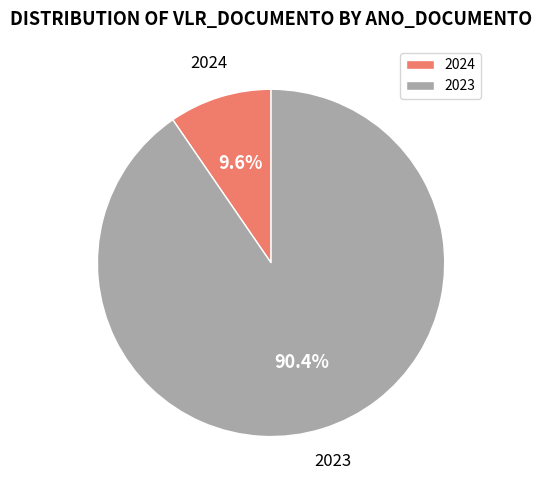

Which has a higher value, 2023 or 2024?

2023